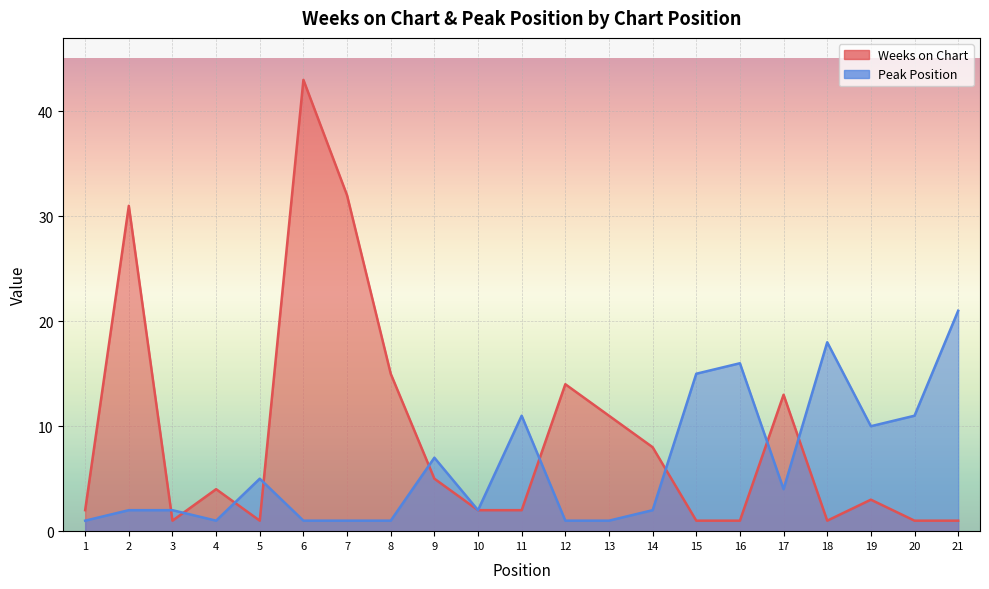

Does the chart display data point markers on the line(s)?

No